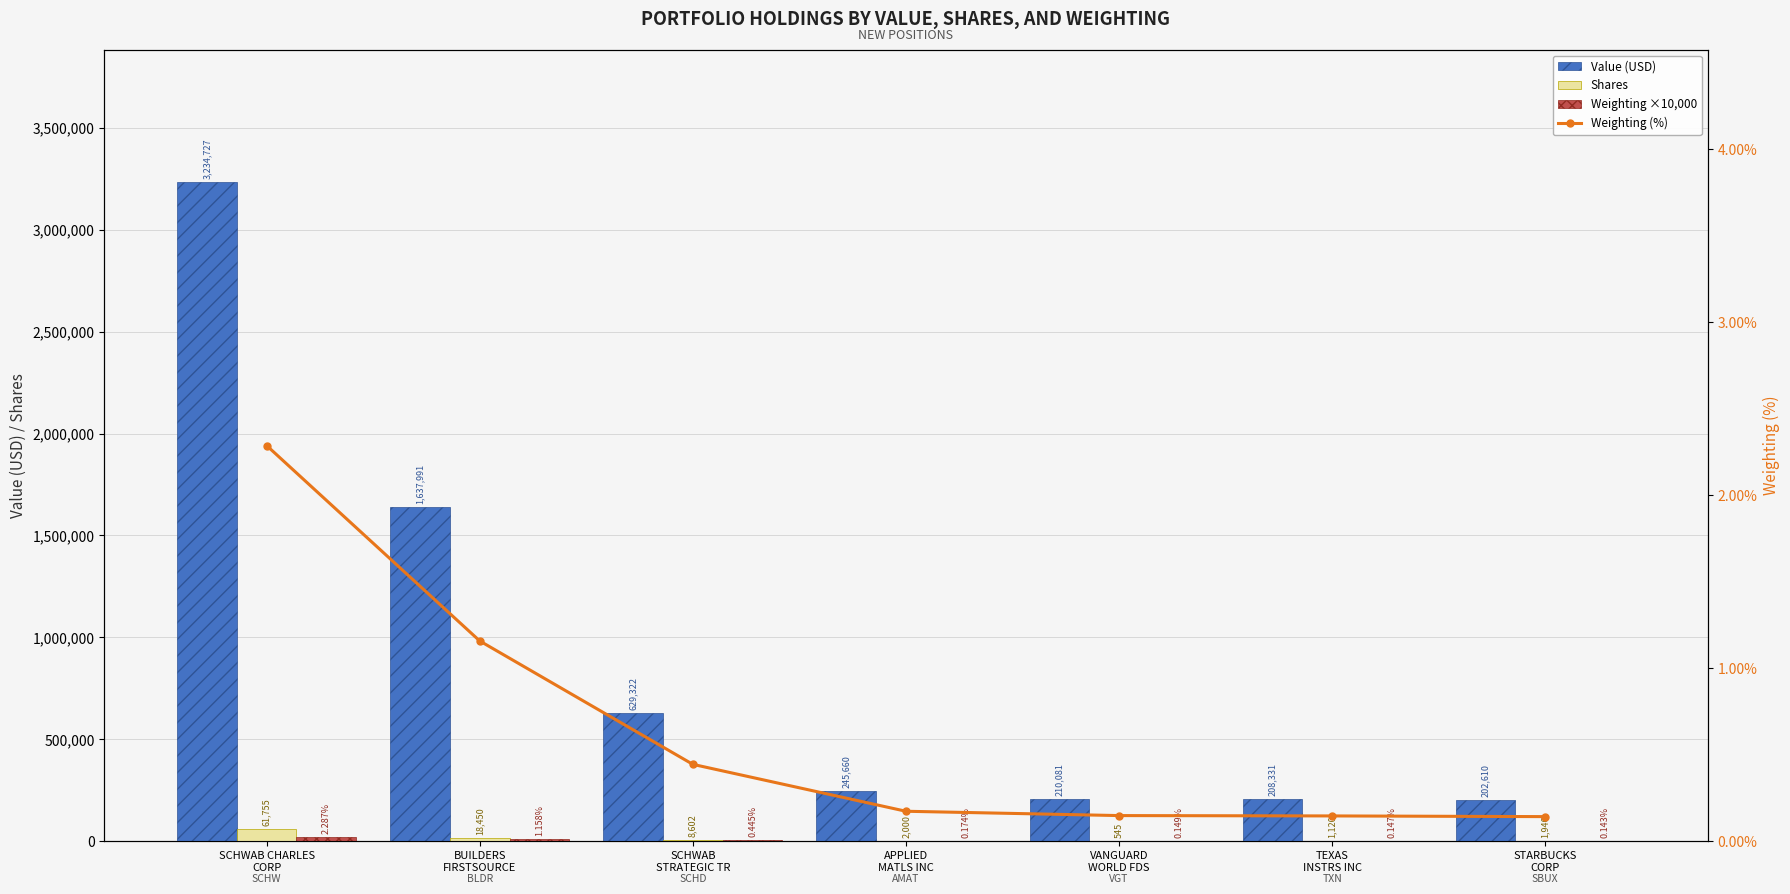

At which category does the chart reach its peak across all series?

SCHWAB CHARLES
CORP